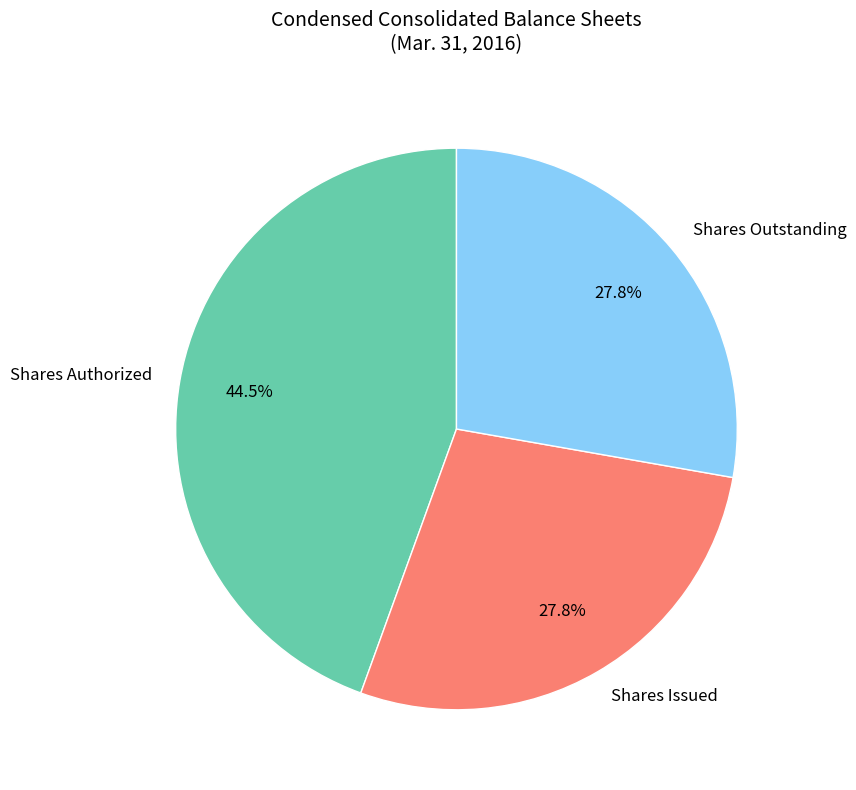

To the nearest percent, what is the difference between the largest and smallest slice percentages?

17%